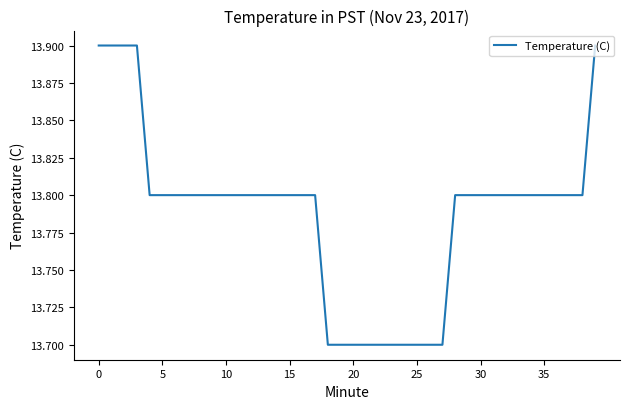

What is the maximum value shown in the chart?

13.9